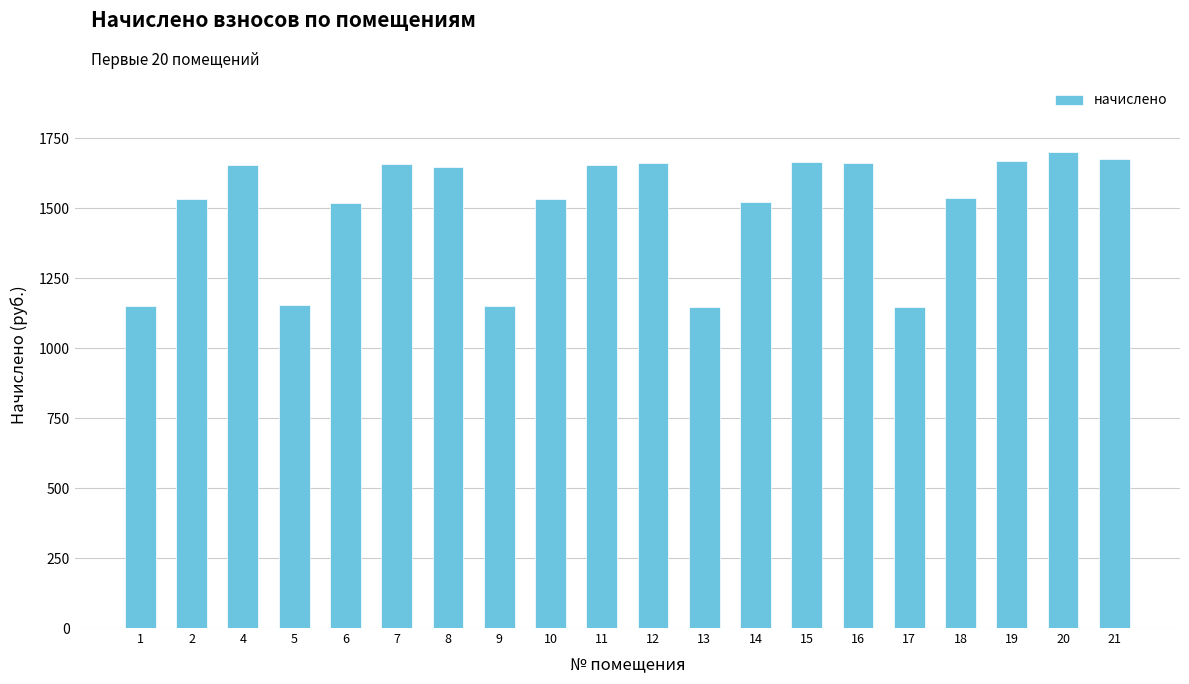

True or false: the data shows 1150.3 at 9.

True